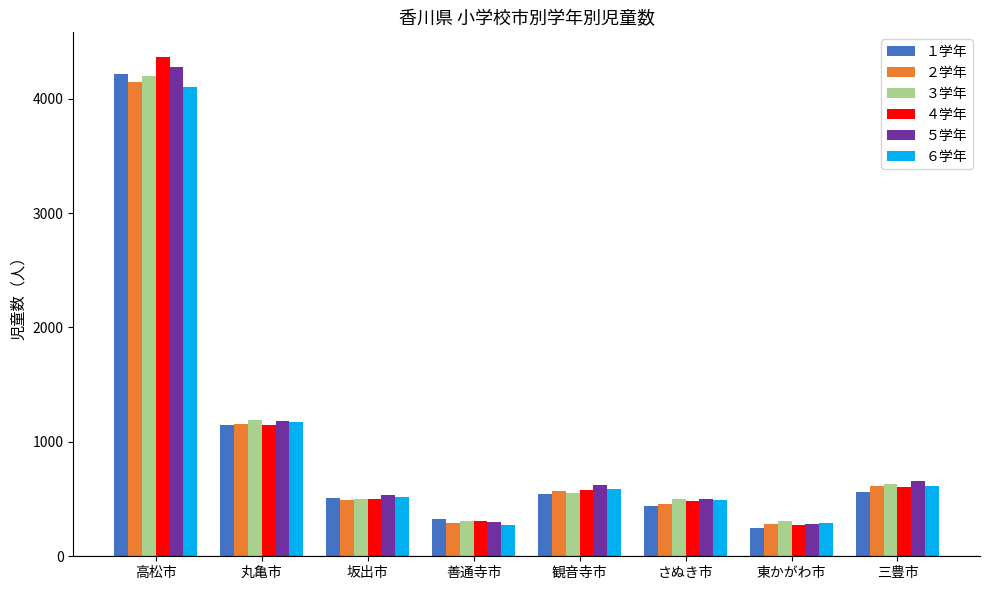

What are all the series names shown in the legend?

１学年, ２学年, ３学年, ４学年, ５学年, ６学年